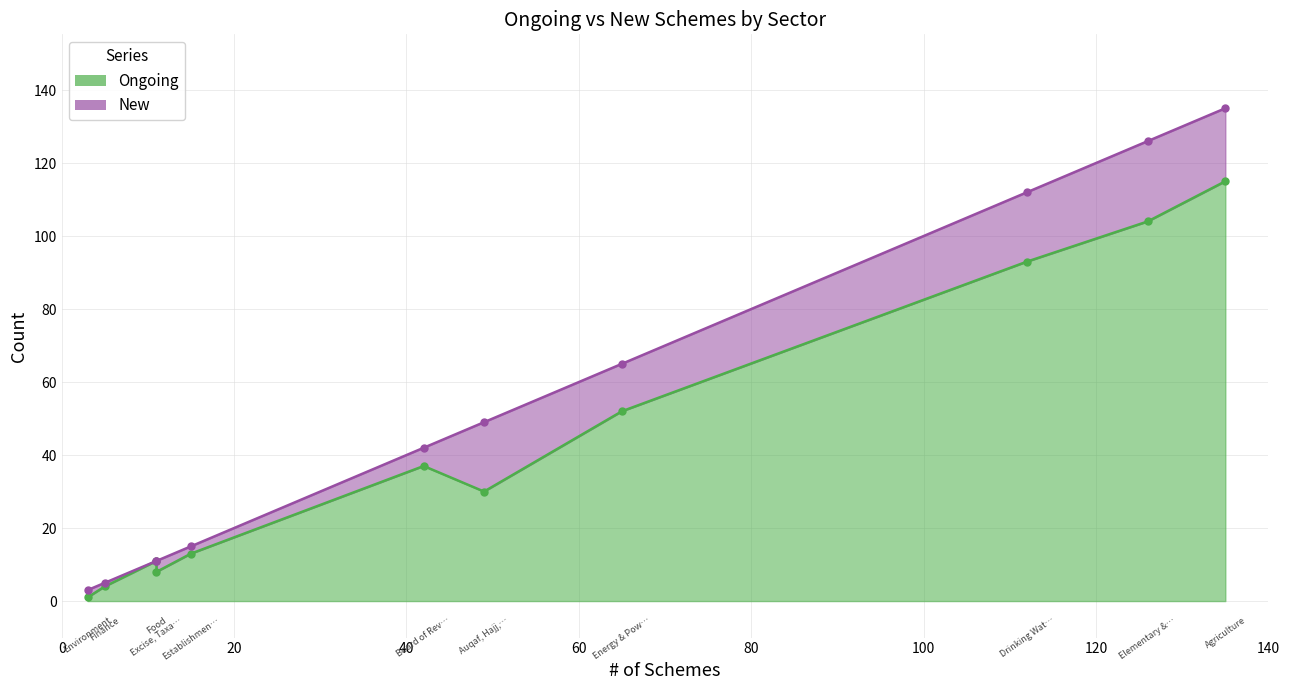

The value of New at Energy & Power is 13. True or false?

True